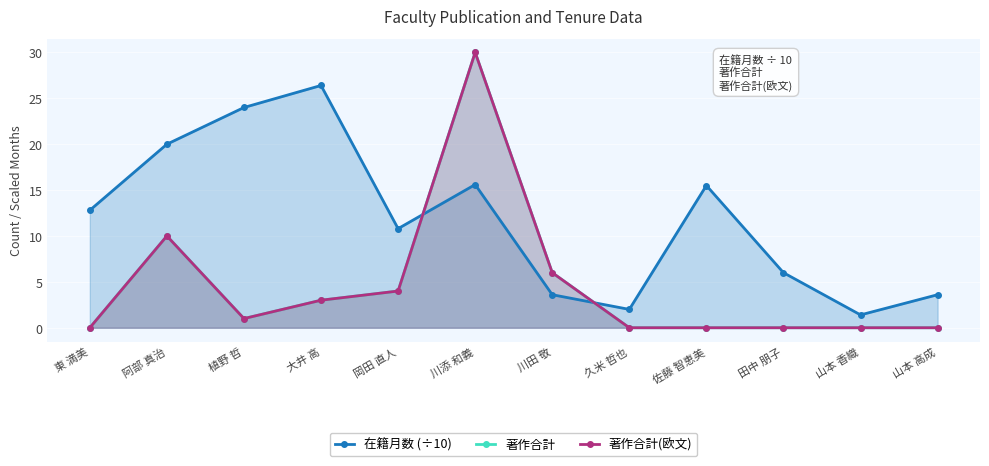

Rank the series at 大井 高 from lowest to highest value.

著作合計, 著作合計(欧文), 在籍月数 (÷10)